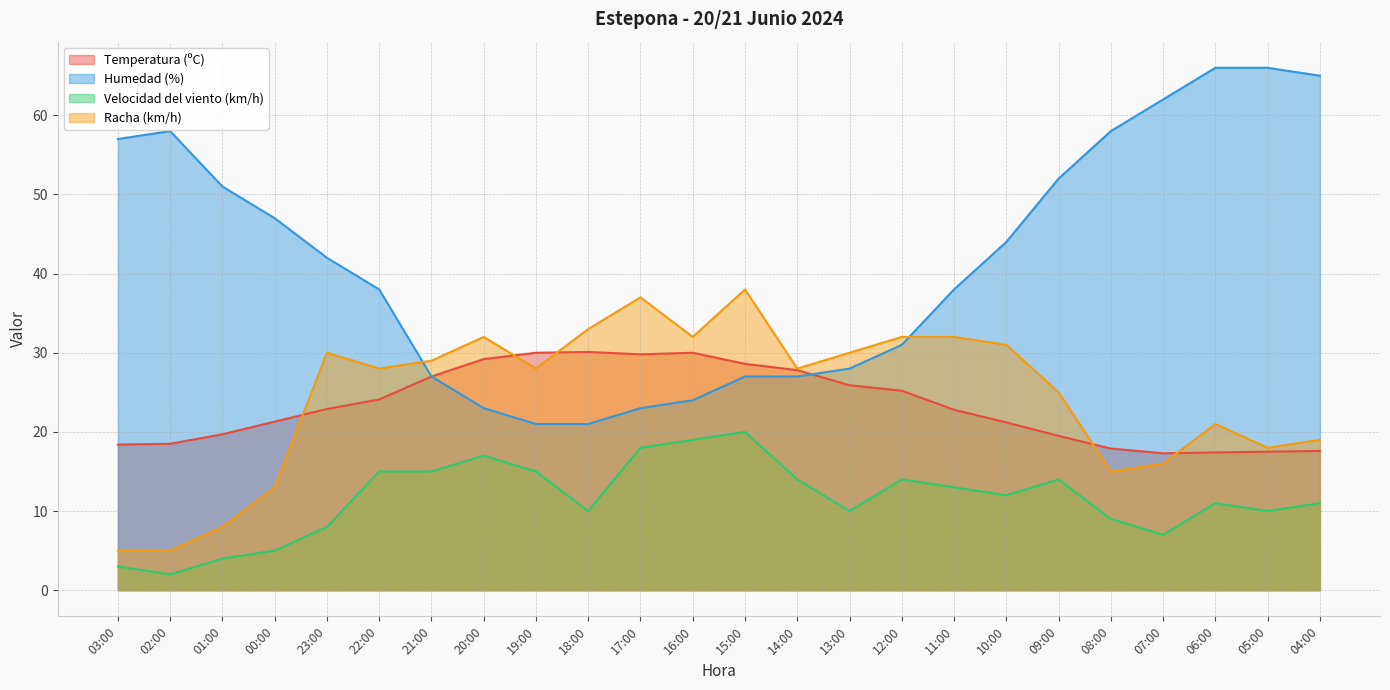

What is the label of the 15th point from the left?

13:00